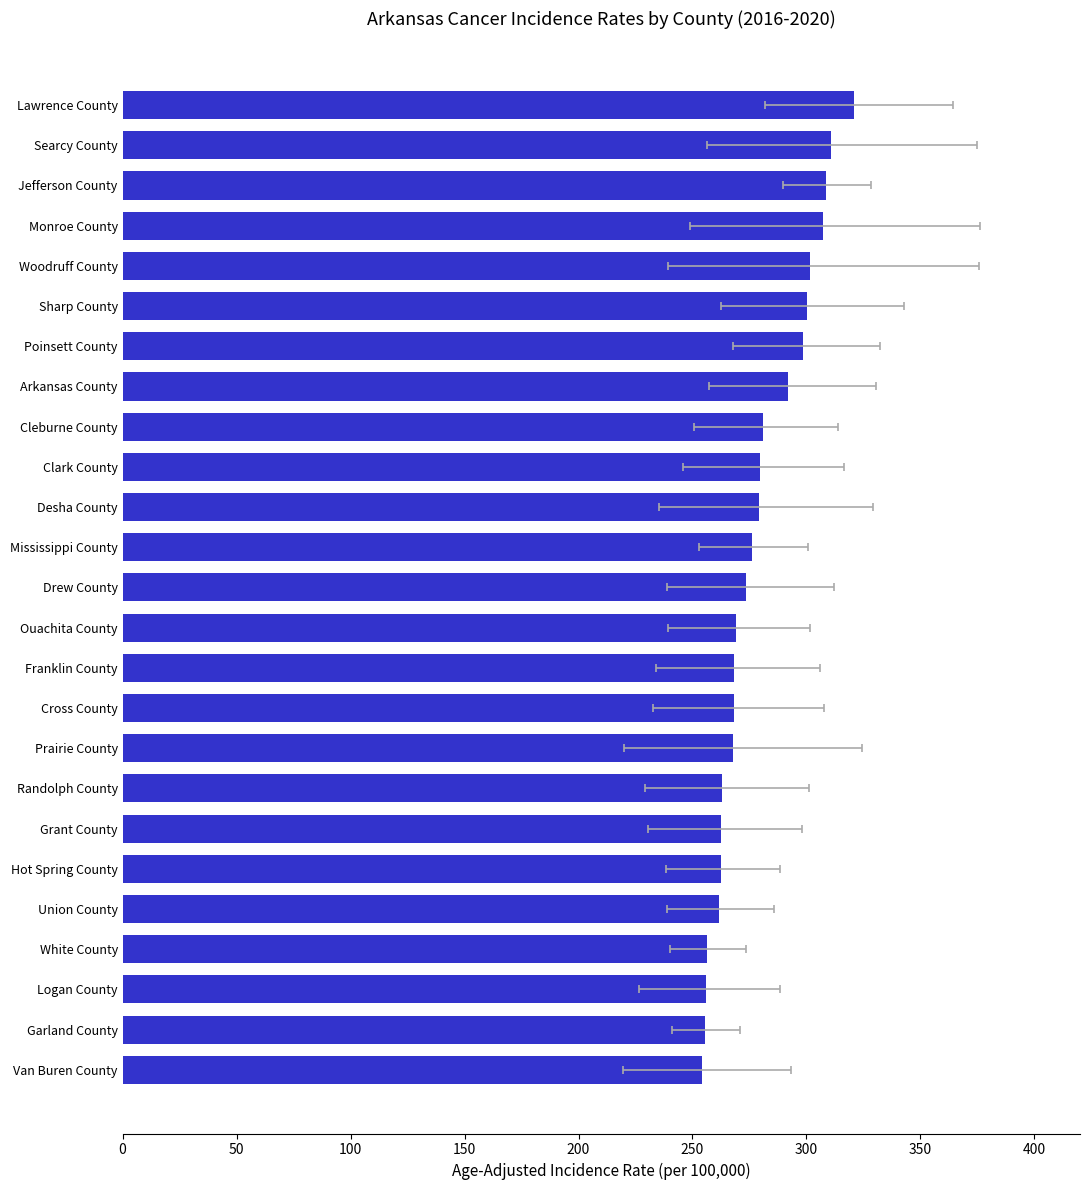

What is the change in value from 20 to 23?

+9.3